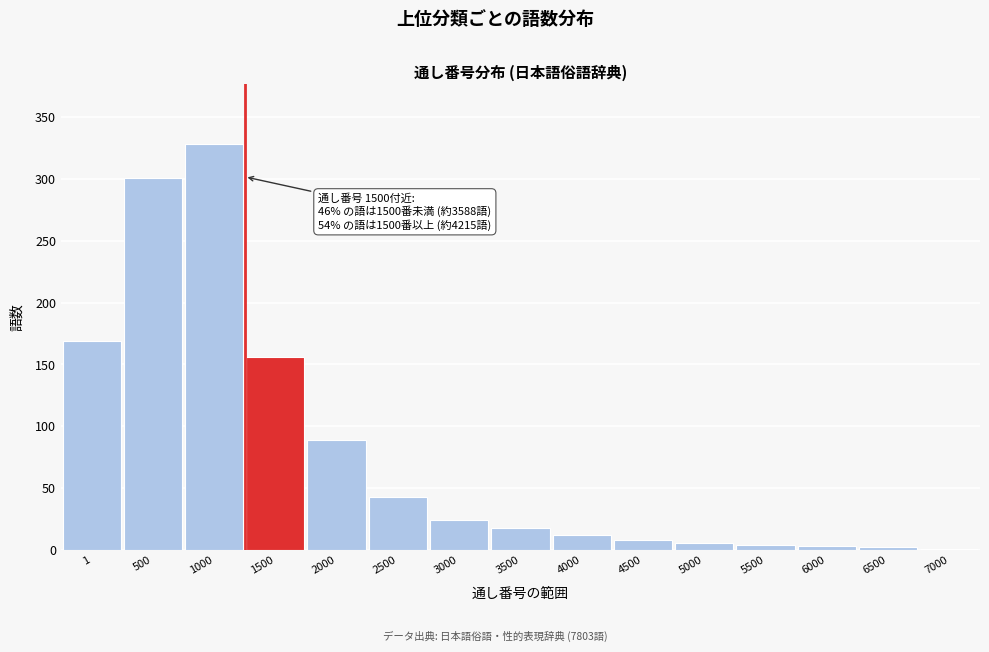

Is it true that the value at 500 is 513?

False